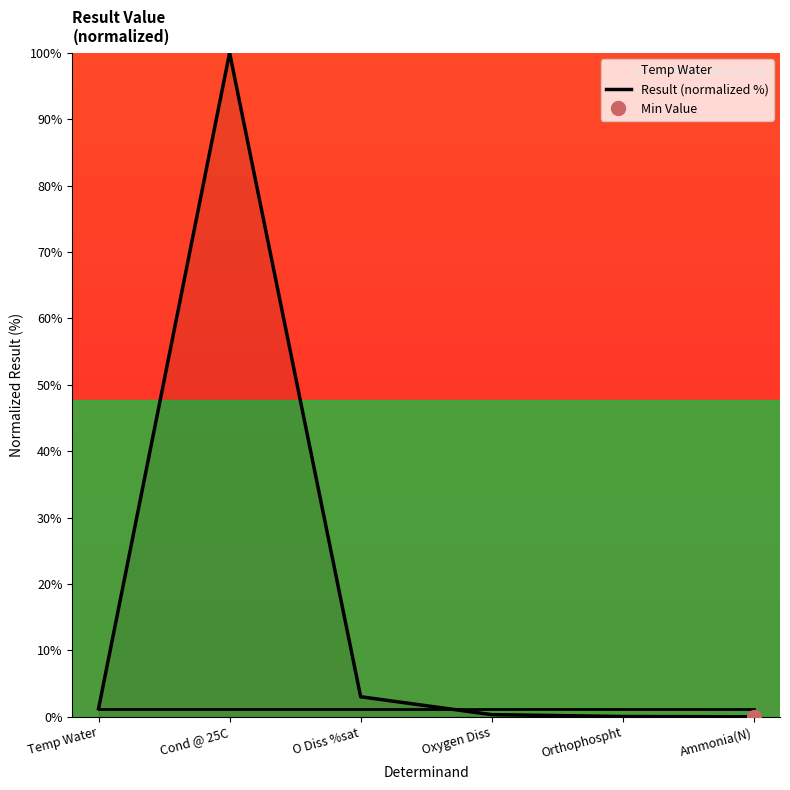

Does the chart have visible grid lines?

No